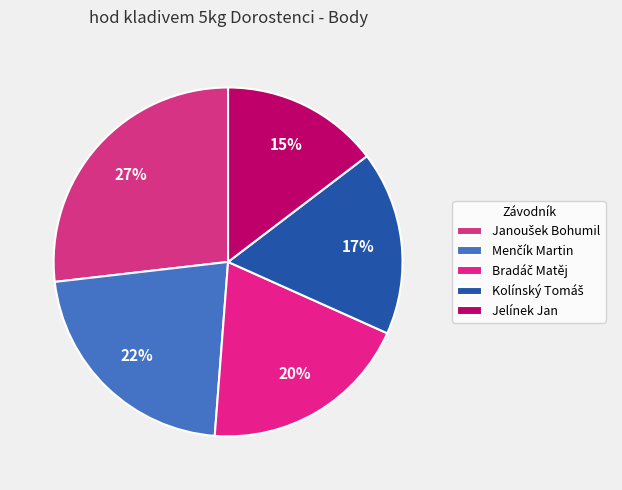

The Jelínek Jan slice represents 15% of the pie. True or false?

True